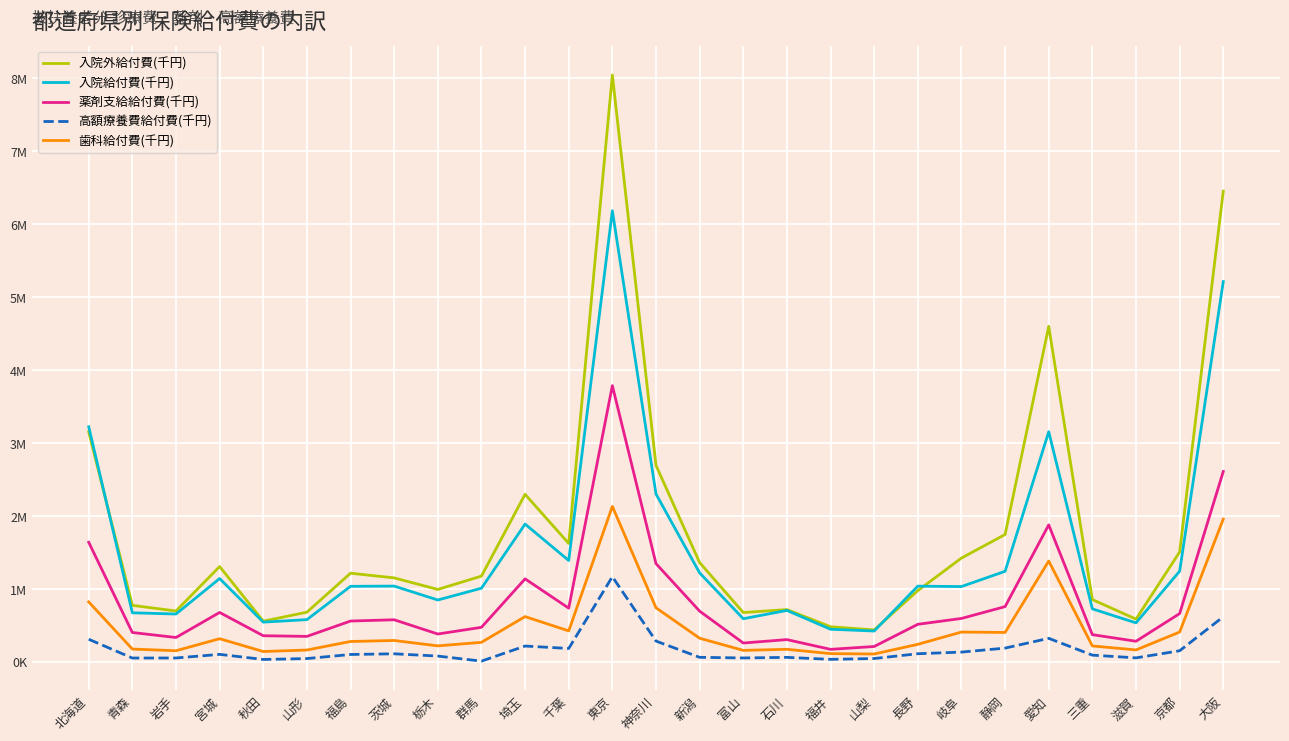

At which label does 入院給付費(千円) first exceed 1034778?

北海道